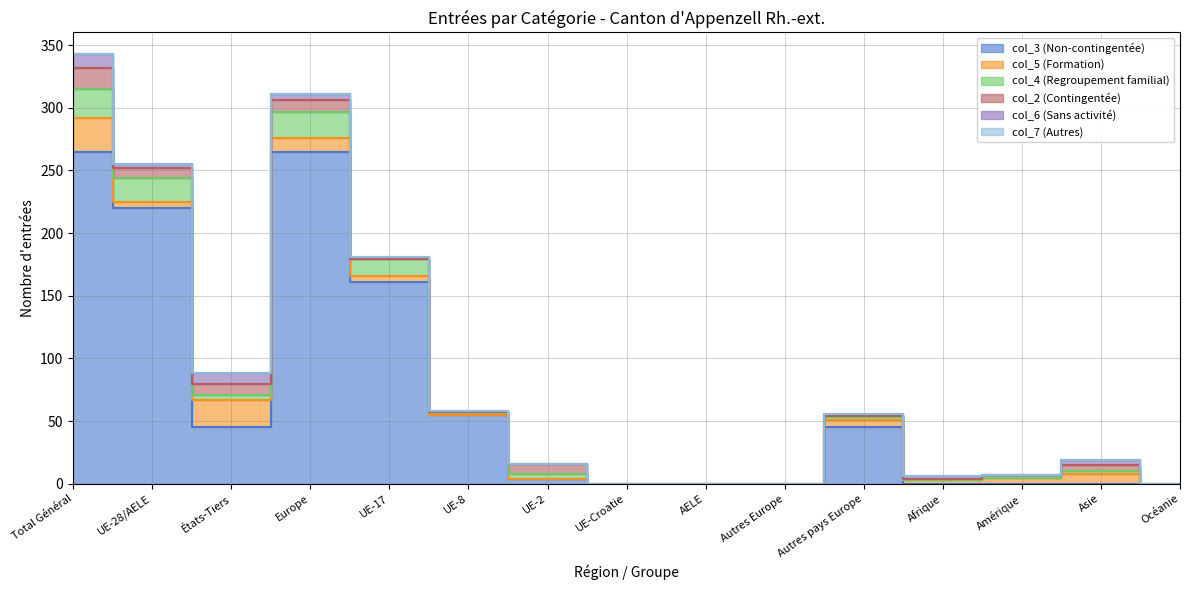

Reading left to right, list all the values displayed in this chart.

col_3 (Non-contingentée): Total Général=265	UE-28/AELE=220	États-Tiers=45	Europe=265	UE-17=161	UE-8=55	UE-2=4	UE-Croatie=0	AELE=0	Autres Europe=0	Autres pays Europe=45	Afrique=0	Amérique=0	Asie=0	Océanie=0
col_5 (Formation): Total Général=27	UE-28/AELE=5	États-Tiers=22	Europe=11	UE-17=5	UE-8=0	UE-2=0	UE-Croatie=0	AELE=0	Autres Europe=0	Autres pays Europe=6	Afrique=3	Amérique=5	Asie=8	Océanie=0
col_4 (Regroupement familial): Total Général=23	UE-28/AELE=19	États-Tiers=4	Europe=21	UE-17=13	UE-8=2	UE-2=4	UE-Croatie=0	AELE=0	Autres Europe=0	Autres pays Europe=2	Afrique=0	Amérique=0	Asie=2	Océanie=0
col_2 (Contingentée): Total Général=17	UE-28/AELE=8	États-Tiers=9	Europe=9	UE-17=0	UE-8=0	UE-2=8	UE-Croatie=0	AELE=0	Autres Europe=0	Autres pays Europe=1	Afrique=1	Amérique=2	Asie=5	Océanie=0
col_6 (Sans activité): Total Général=11	UE-28/AELE=3	États-Tiers=8	Europe=5	UE-17=2	UE-8=1	UE-2=0	UE-Croatie=0	AELE=0	Autres Europe=0	Autres pays Europe=2	Afrique=2	Amérique=0	Asie=4	Océanie=0
col_7 (Autres): Total Général=0	UE-28/AELE=0	États-Tiers=0	Europe=0	UE-17=0	UE-8=0	UE-2=0	UE-Croatie=0	AELE=0	Autres Europe=0	Autres pays Europe=0	Afrique=0	Amérique=0	Asie=0	Océanie=0